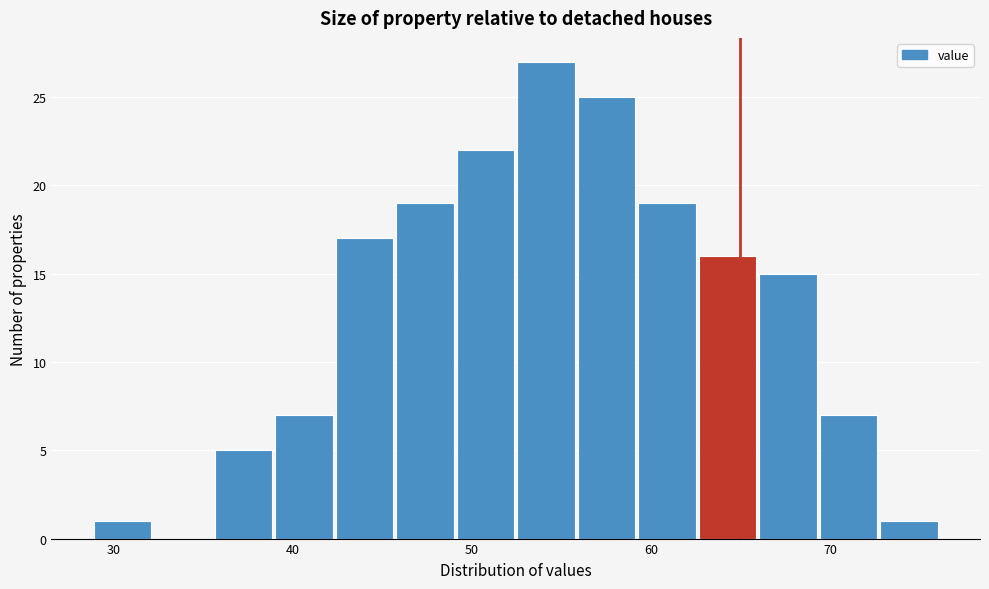

Read against the x-axis, roughly where is the centre of the tallest bar?

54